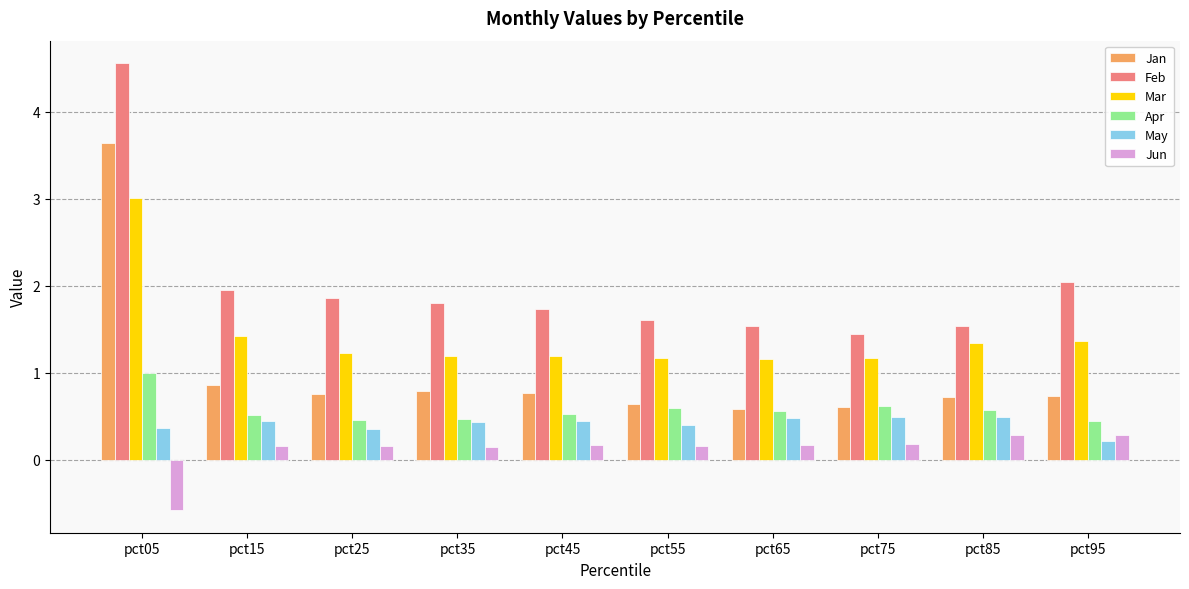

What is the value of the Feb bar at the 5th from the left?

1.7